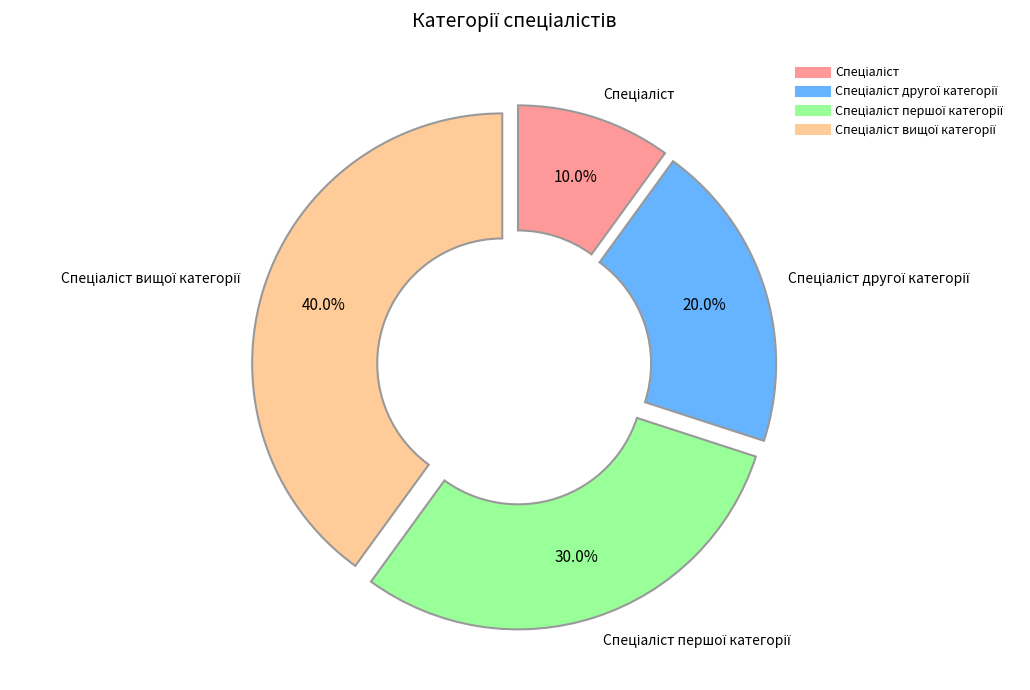

Is there a majority slice in this chart?

No